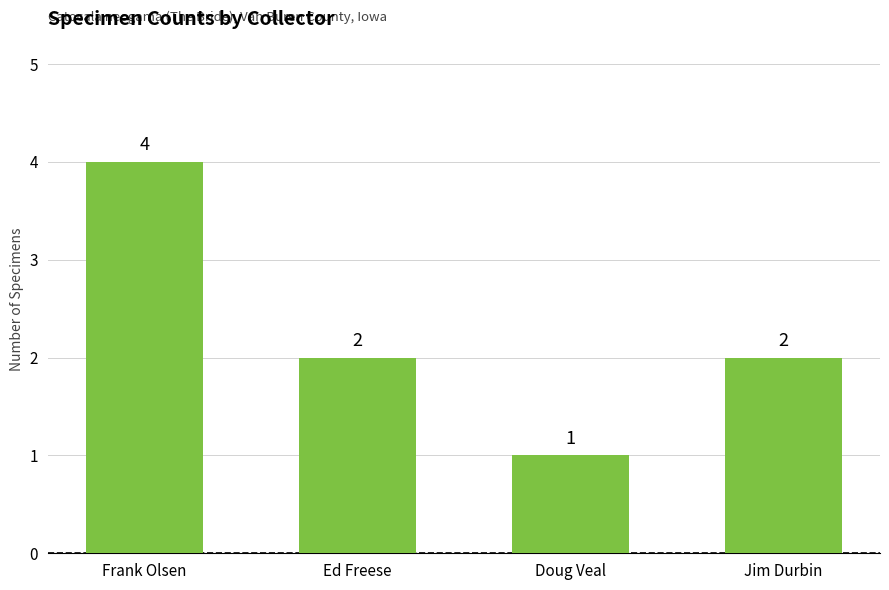

The chart shows a value of 4 at Frank Olsen. True or false?

True